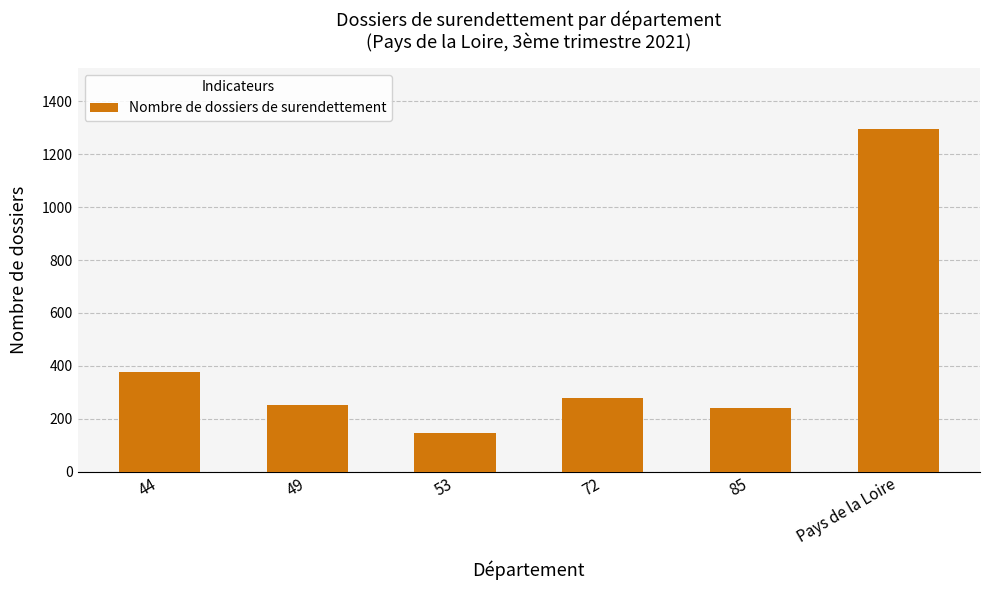

What is the value of the 5th bar from the left?

241